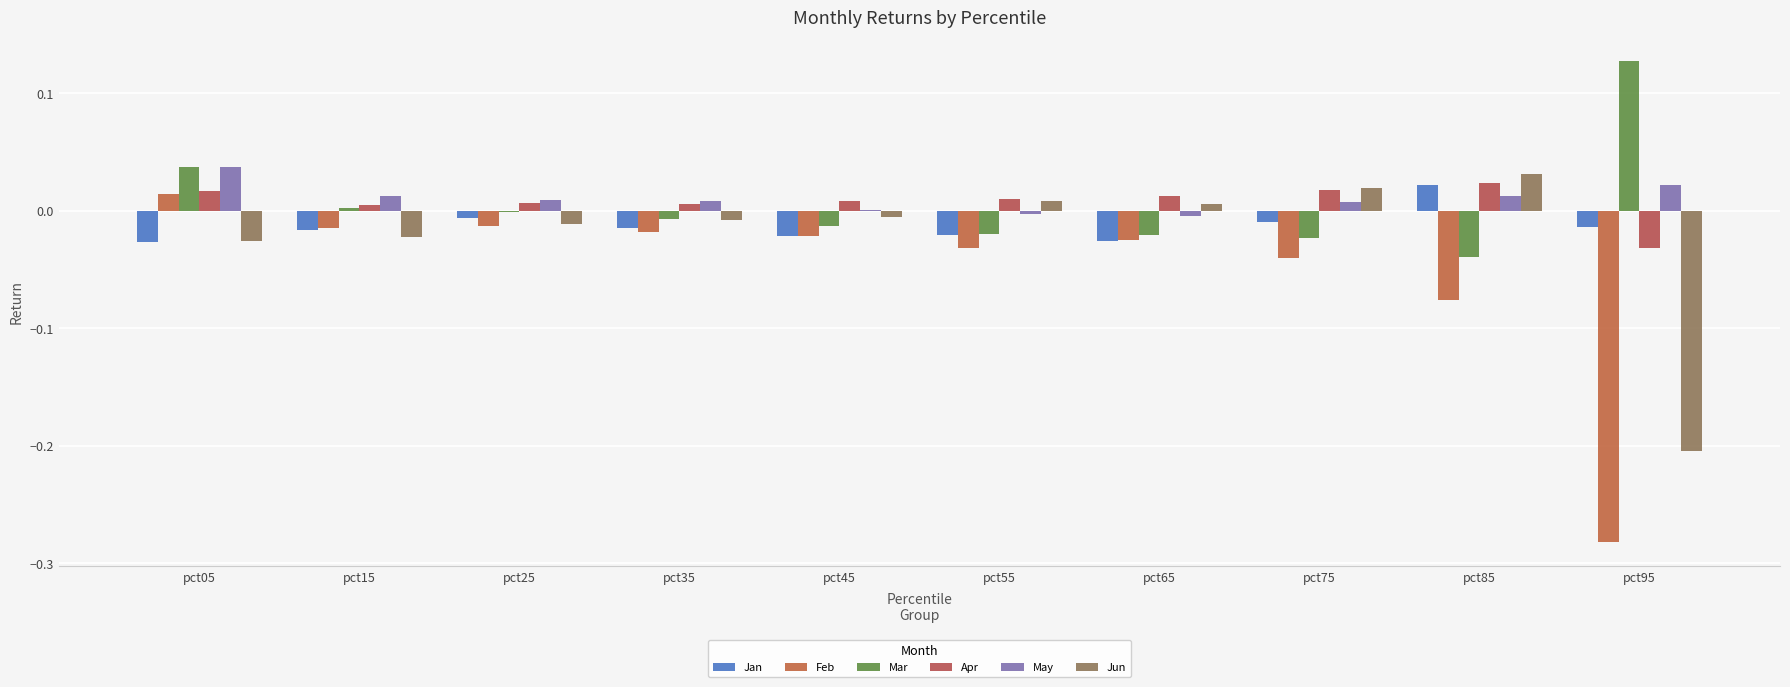

Are the bars grouped side by side (vs. stacked)?

Yes